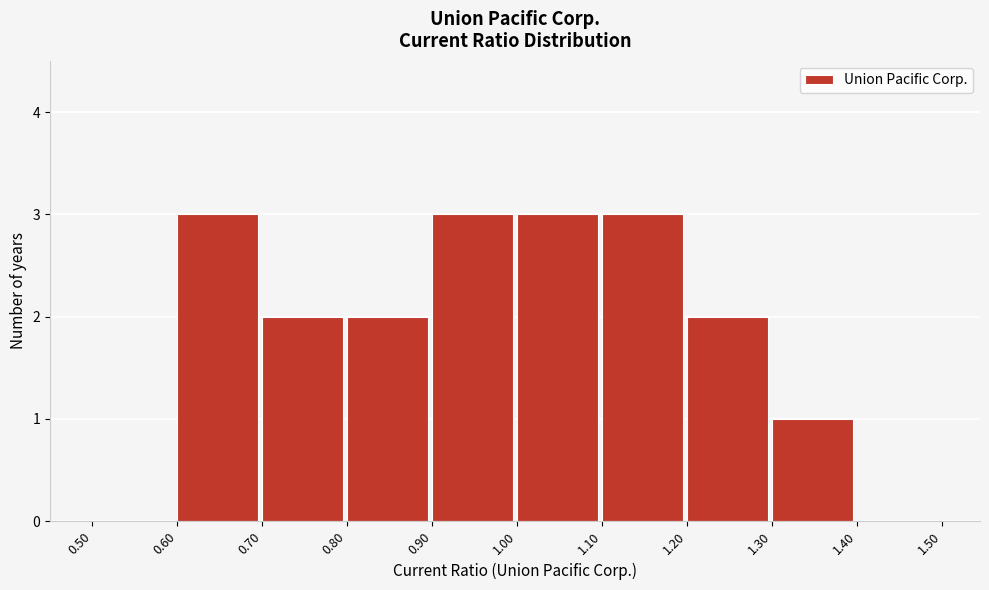

Reading left to right, list every bar in this chart as the range it spans on the x-axis followed by its height. The values are not printed on the chart, so give them approximately, as read against the axis.

0.50 to 0.60: 0
0.60 to 0.70: 3
0.70 to 0.80: 2
0.80 to 0.90: 2
0.90 to 1.00: 3
1.00 to 1.10: 3
1.10 to 1.20: 3
1.20 to 1.30: 2
1.30 to 1.40: 1
1.40 to 1.50: 0